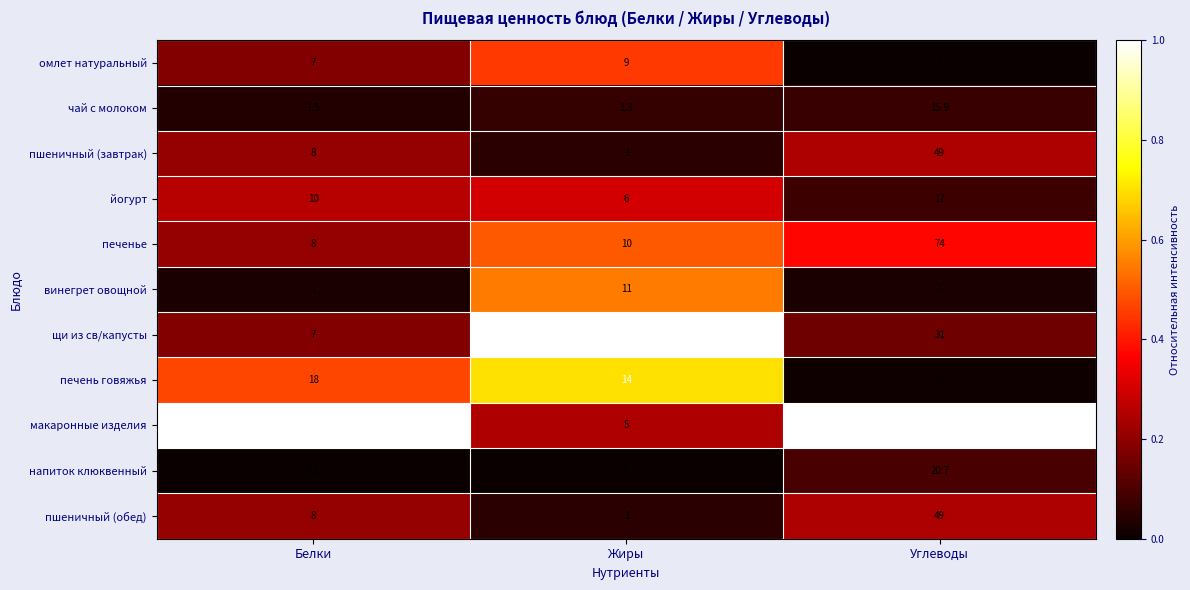

What is the sum of all пшеничный (обед) values?

58.0